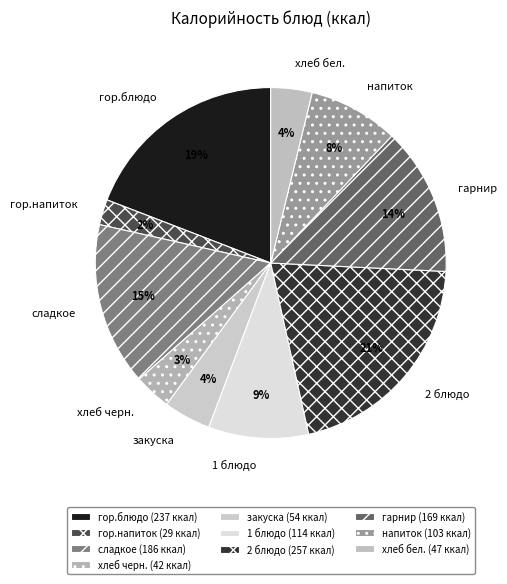

How many slices are in this pie chart?

10